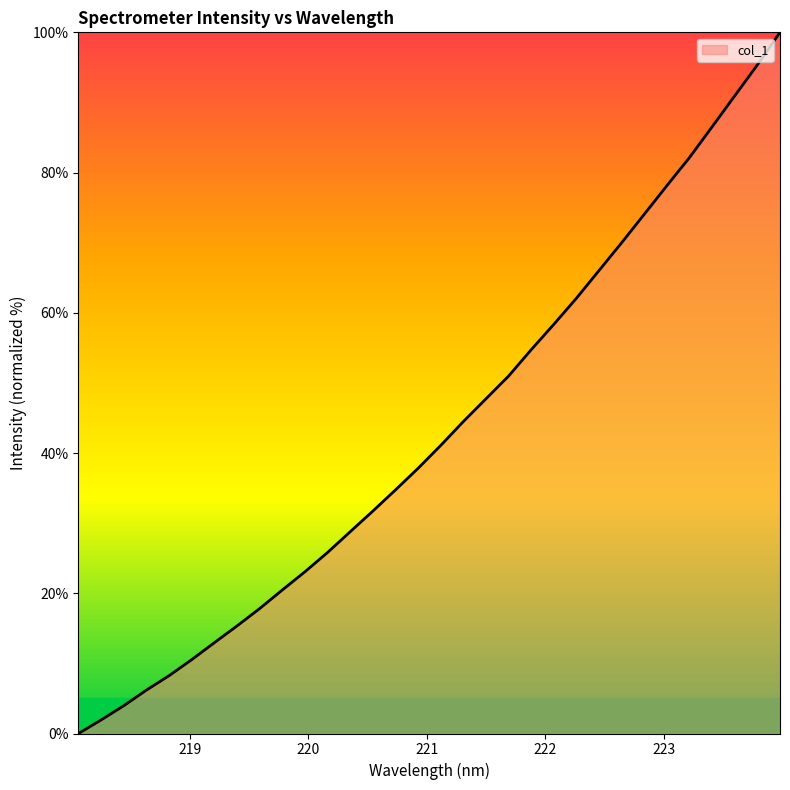

What is the greatest value displayed?

100.0